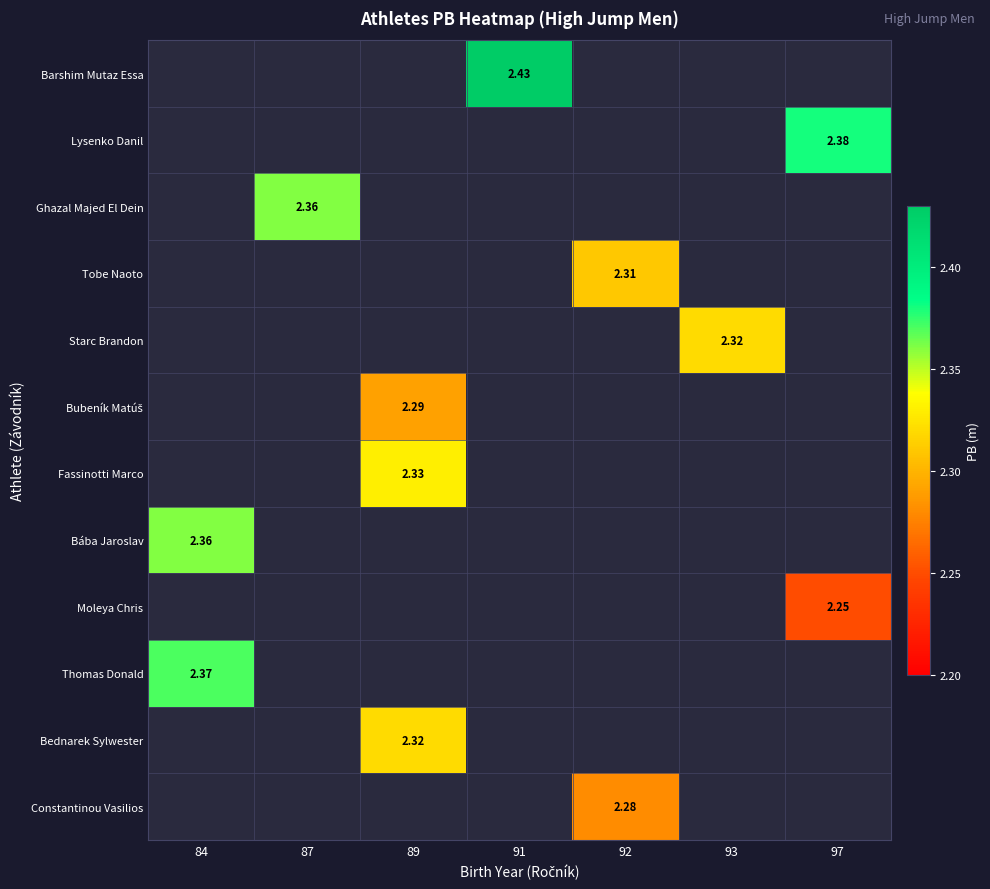

How many positive values does the Fassinotti Marco series have?

1